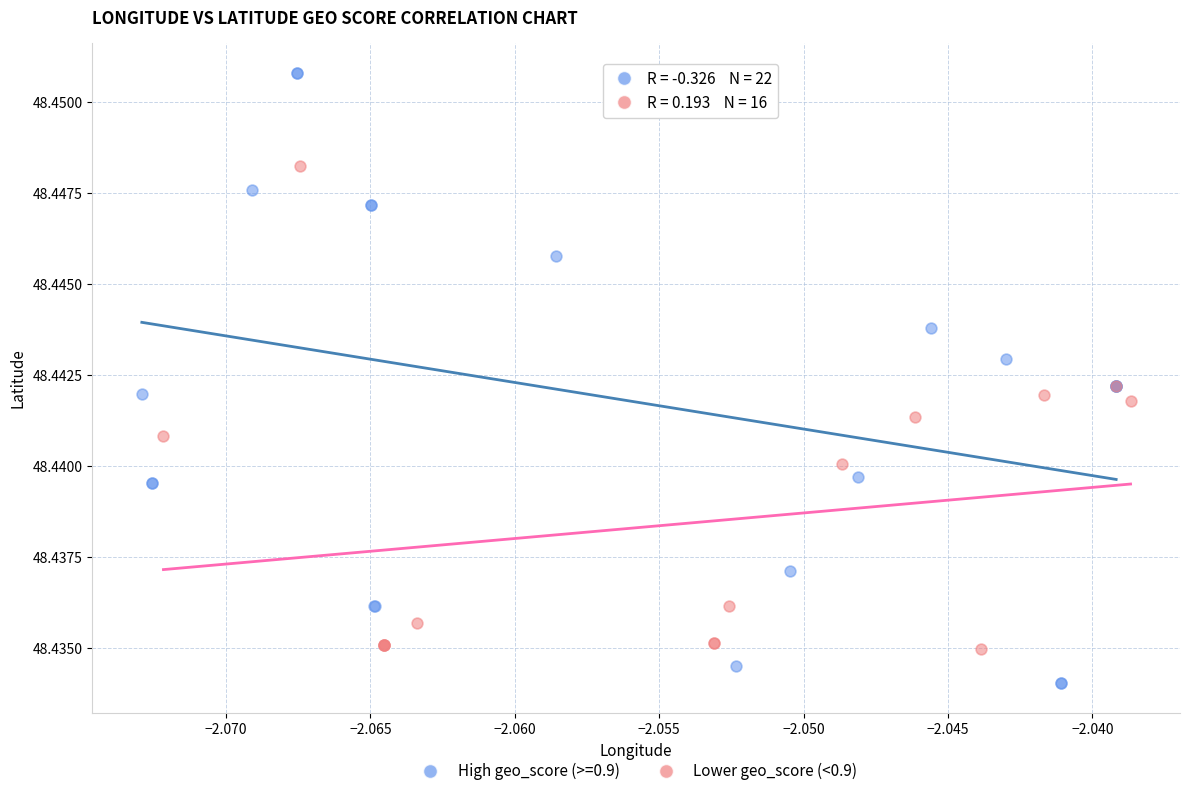

Which series reaches the minimum Y coordinate?

High geo_score (>=0.9)